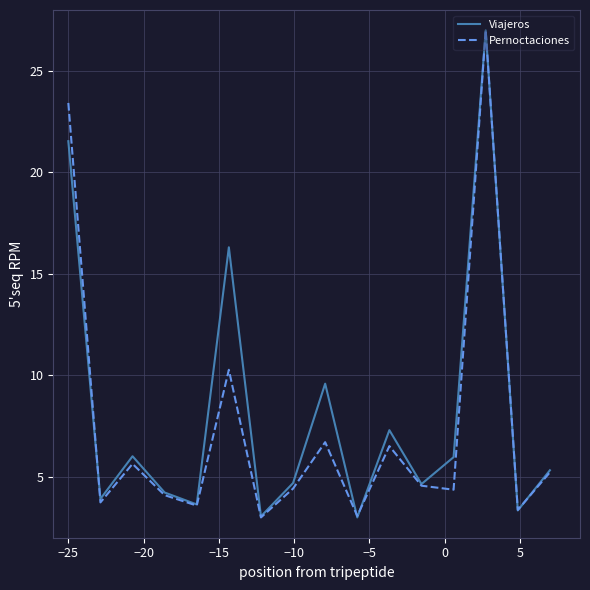

What is the maximum value for Viajeros?

27.0